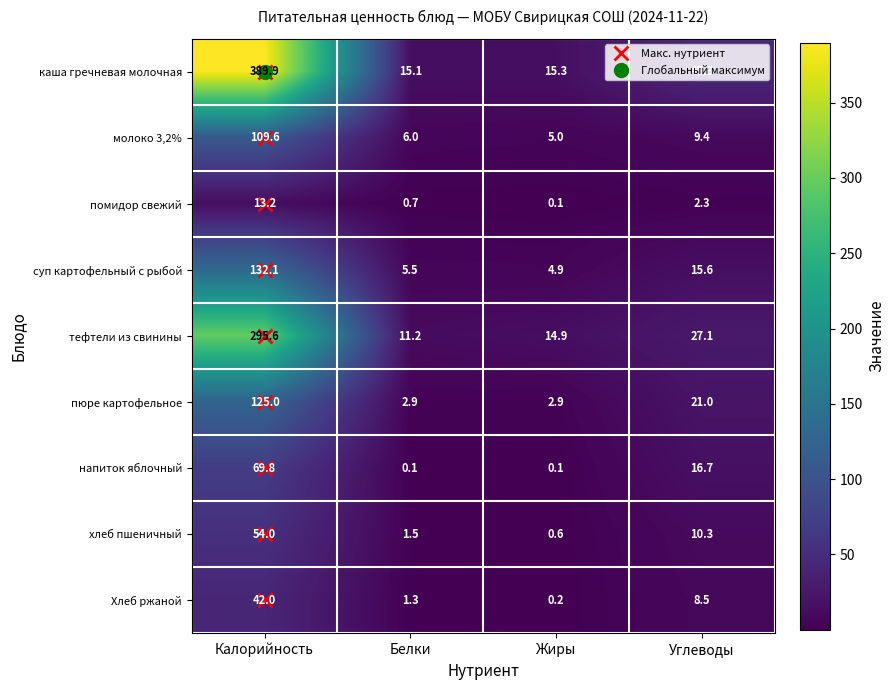

The суп картофельный с рыбой series shows 132.1 at Калорийность. True or false?

True